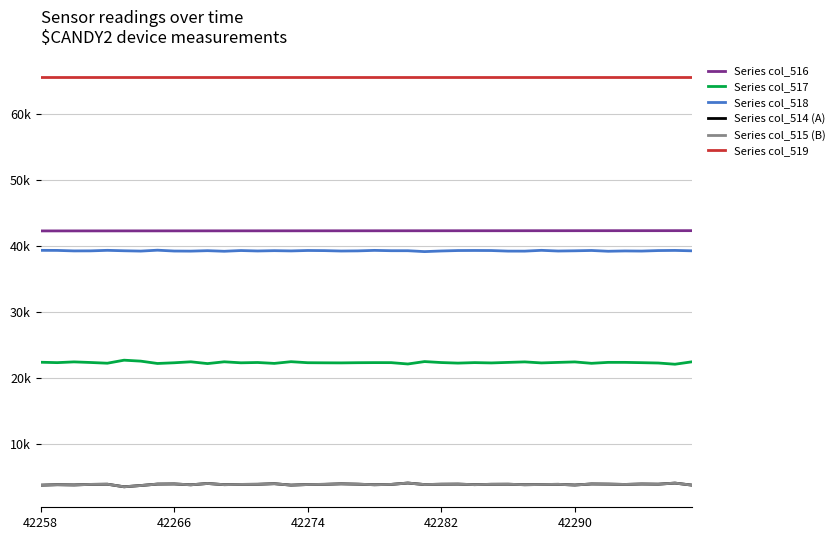

What are all the series names shown in the legend?

Series col_516, Series col_517, Series col_518, Series col_514 (A), Series col_515 (B), Series col_519